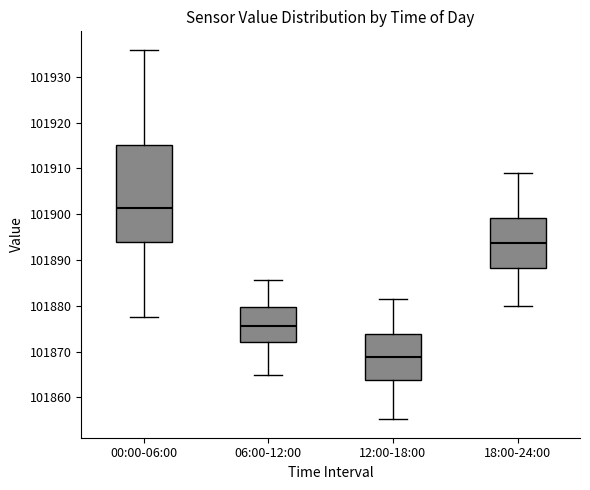

Comparing the boxes themselves (not the whiskers), which one is the tallest?

00:00-06:00